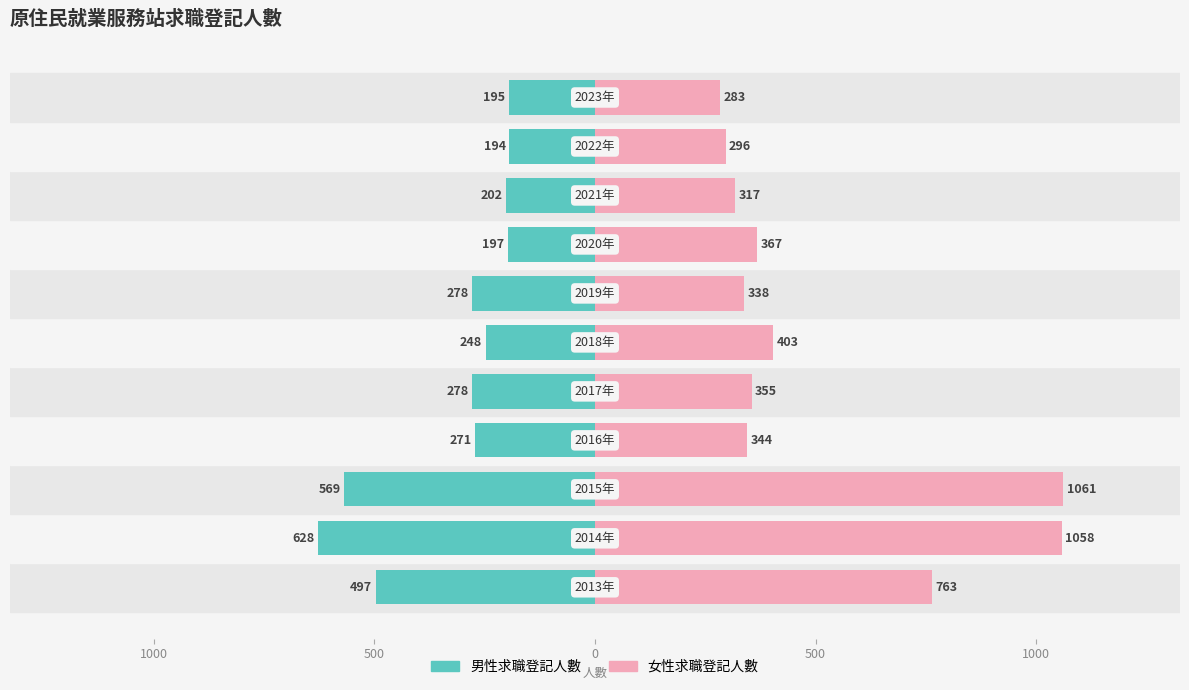

What are all the series names shown in the legend?

男性求職登記人數, 女性求職登記人數